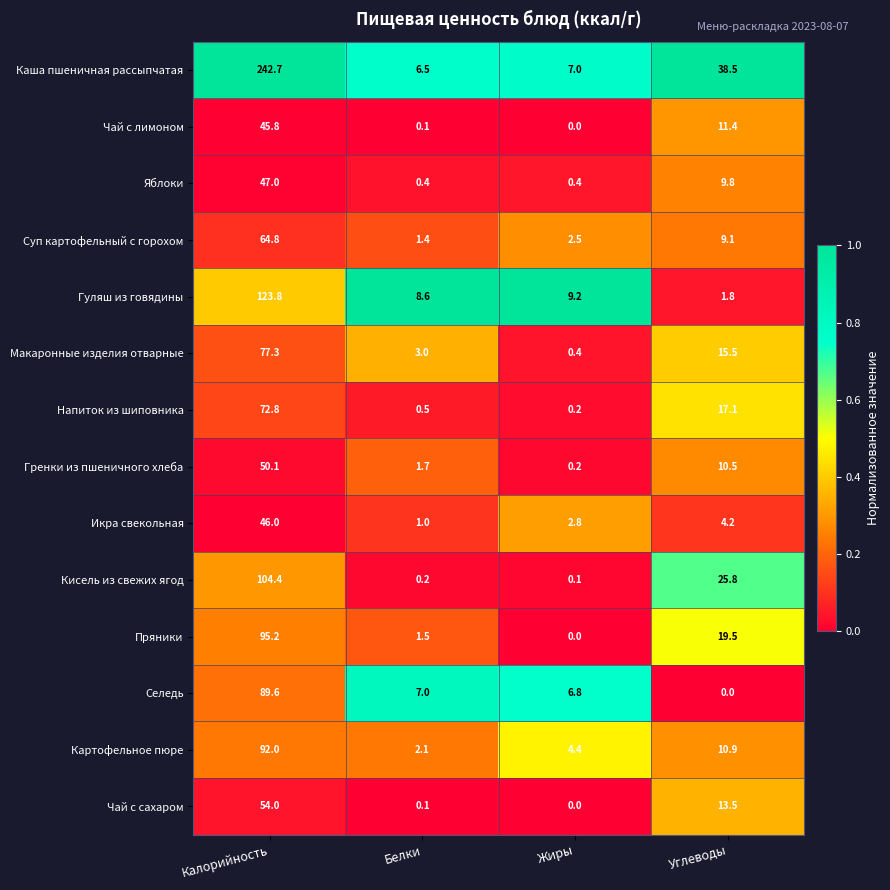

Rank the series at Калорийность from highest to lowest value.

Каша пшеничная рассыпчатая, Гуляш из говядины, Кисель из свежих ягод, Пряники, Картофельное пюре, Селедь, Макаронные изделия отварные, Напиток из шиповника, Суп картофельный с горохом, Чай с сахаром, Гренки из пшеничного хлеба, Яблоки, Икра свекольная, Чай с лимоном